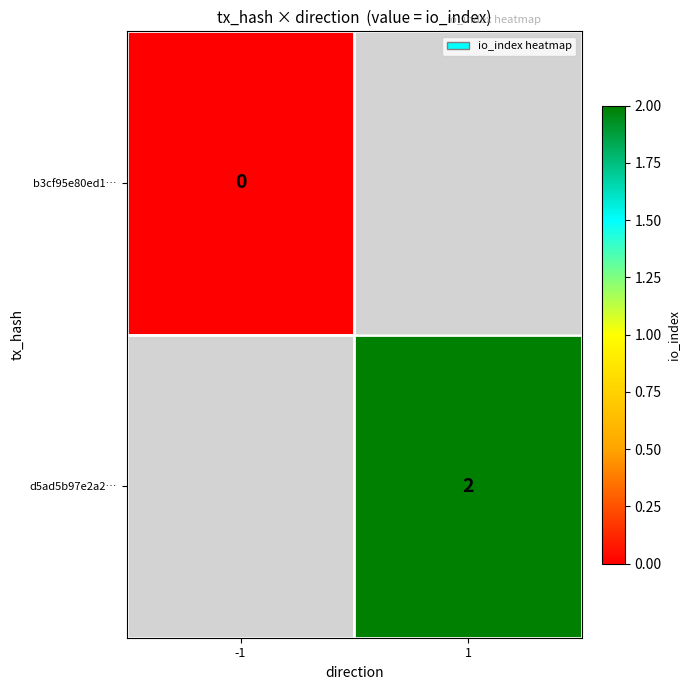

Which category has the highest value across all series?

1